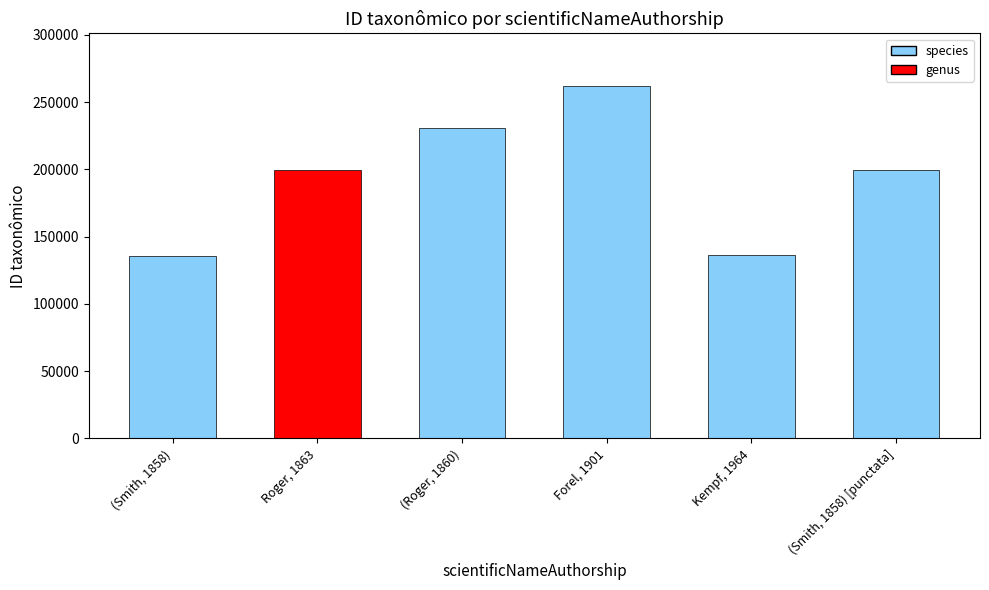

At which category does the chart reach its peak across all series?

Forel, 1901